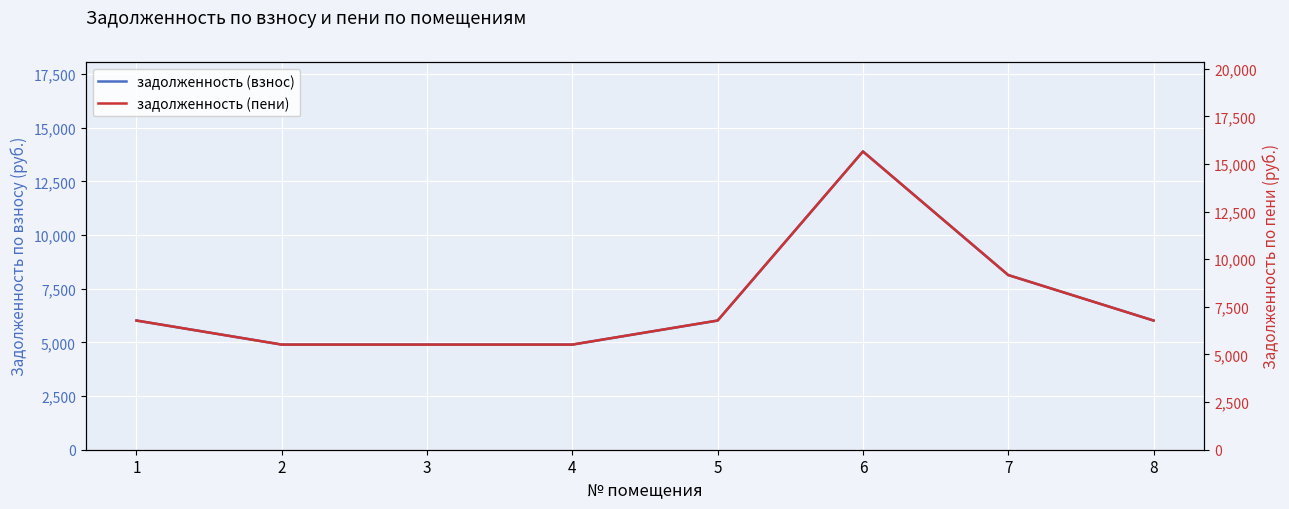

How many interior local peaks does the задолженность (пени) series have?

1